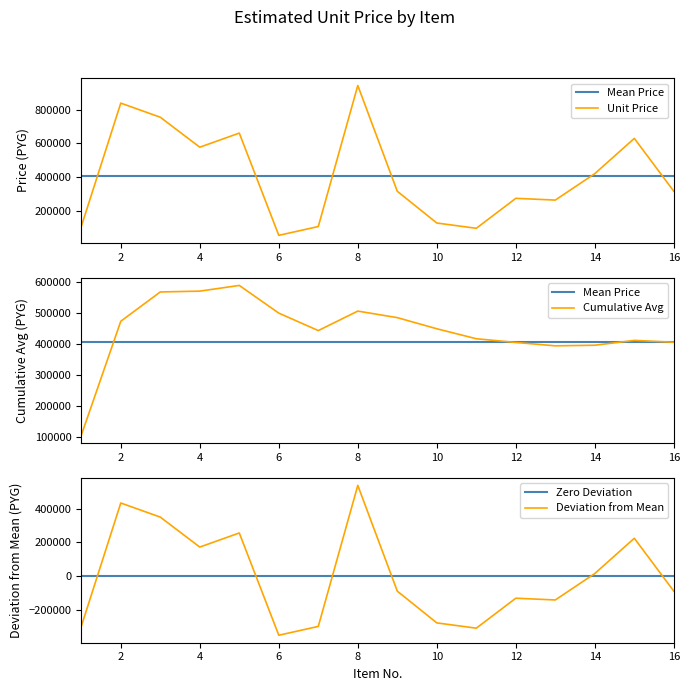

Where does the data first go above 315000?

2